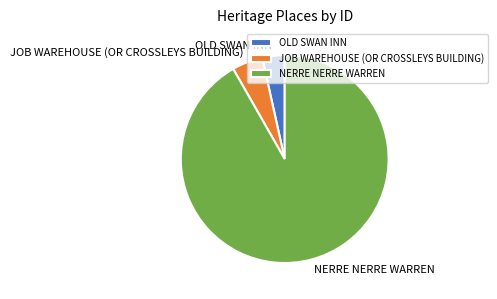

Between OLD SWAN INN and NERRE NERRE WARREN, which is larger?

NERRE NERRE WARREN